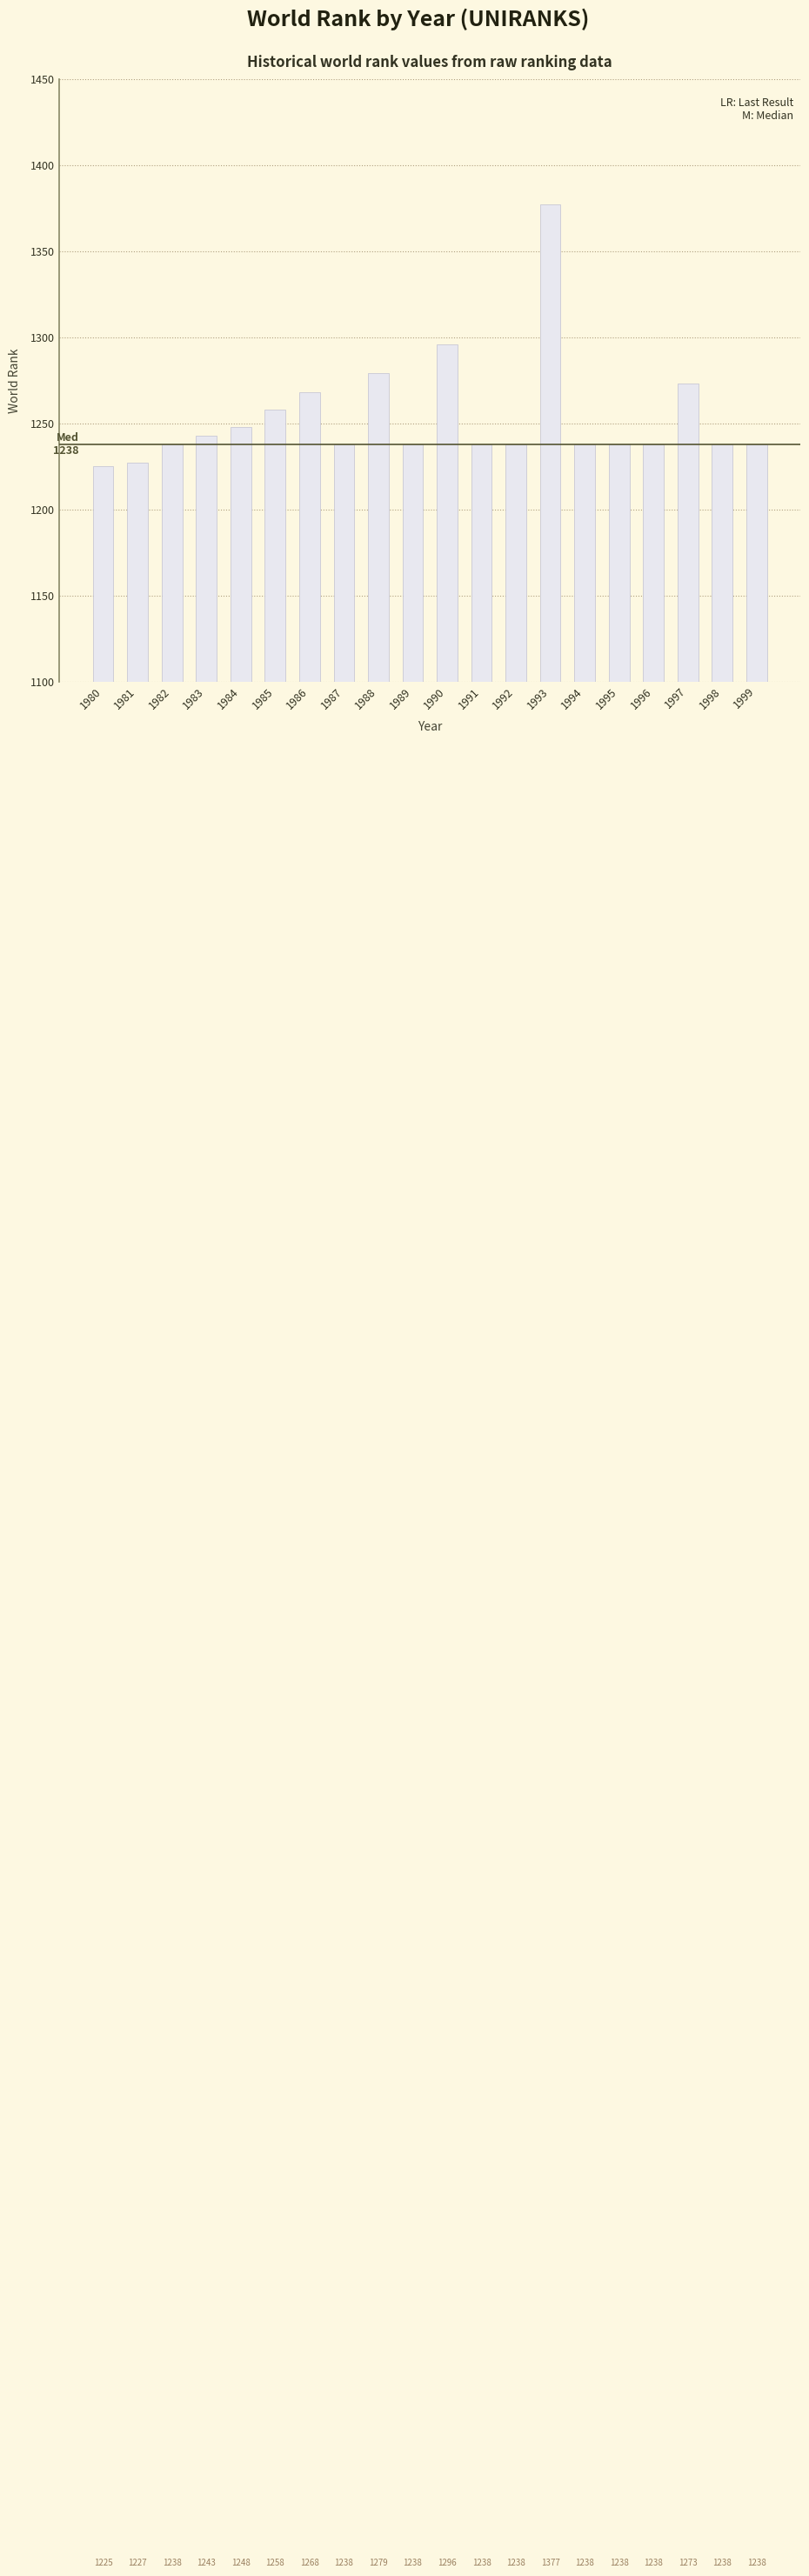

What is the value of the 14th bar from the left?

1377